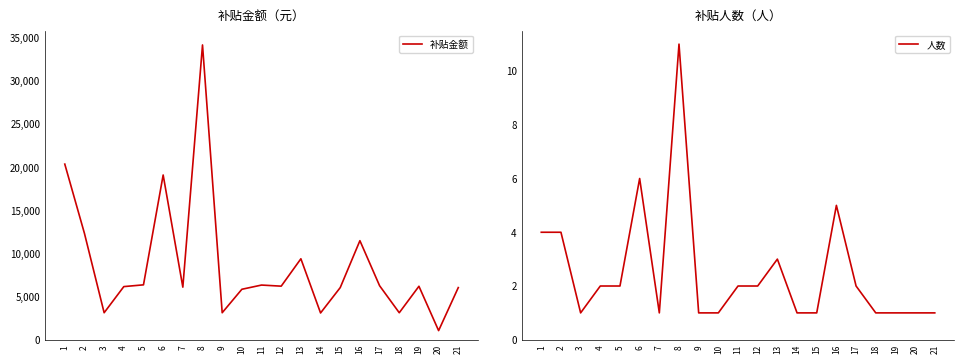

How many lines are shown in the chart?

2